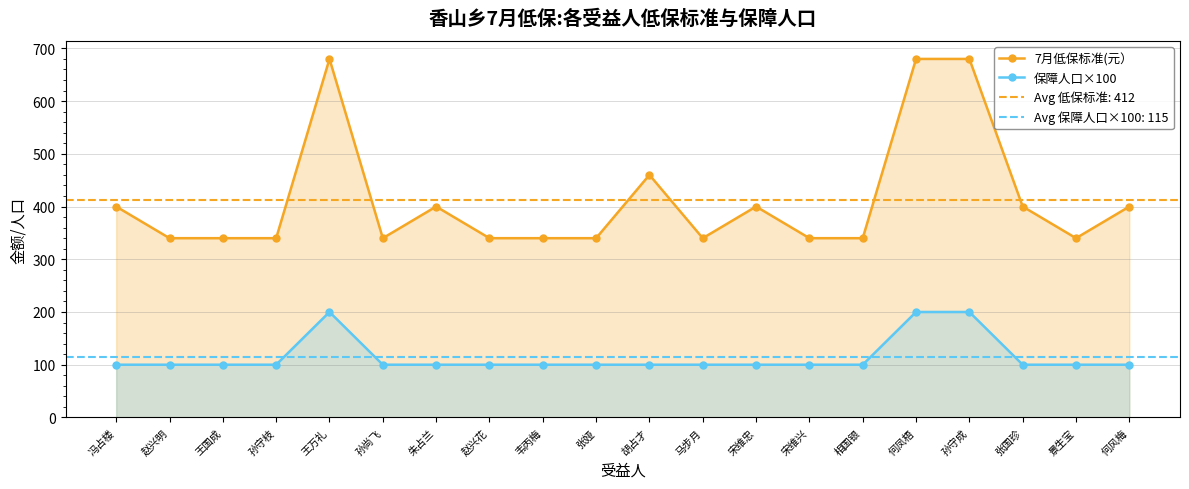

What is the difference between the highest and lowest values at 赵兴花?

240